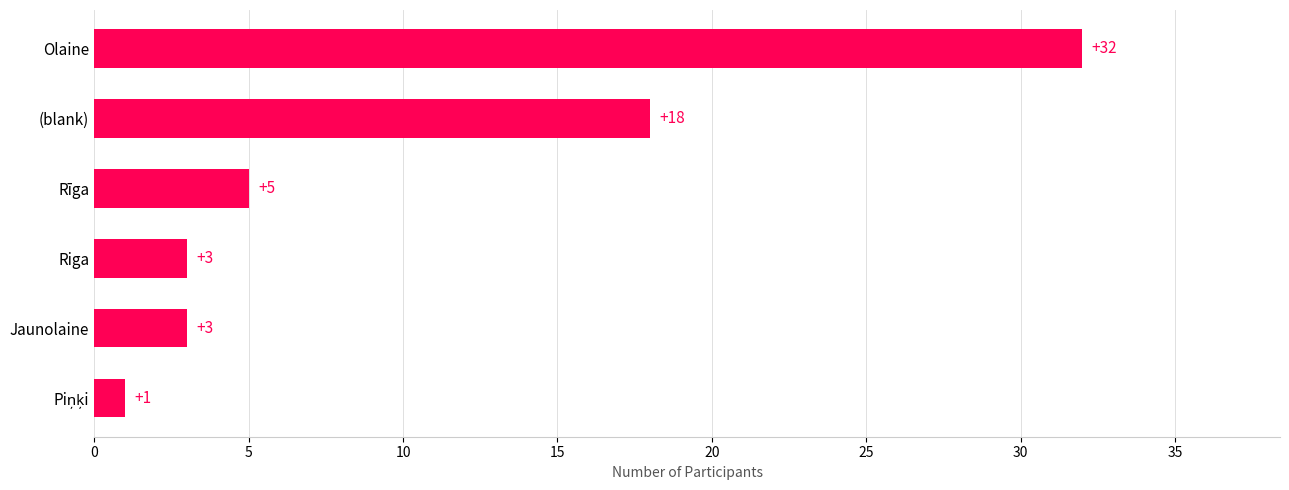

What is the change in value from Rīga to (blank)?

+13